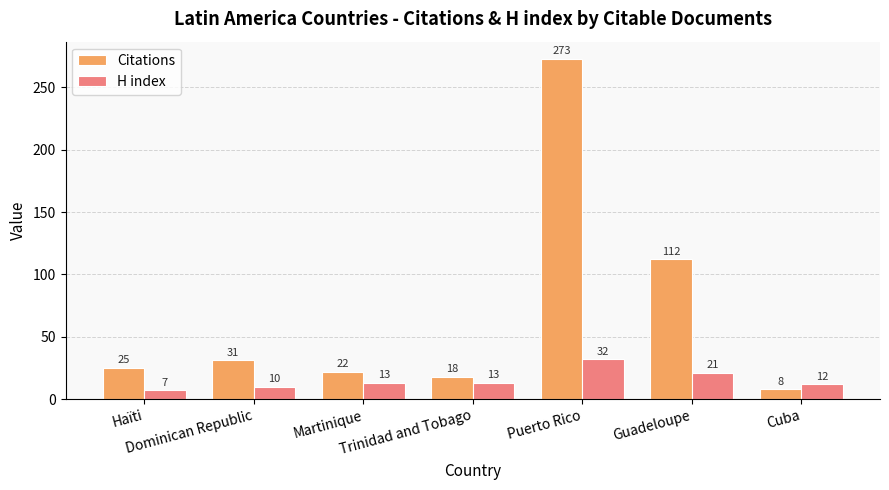

What is the difference between the highest and lowest values at Cuba?

4